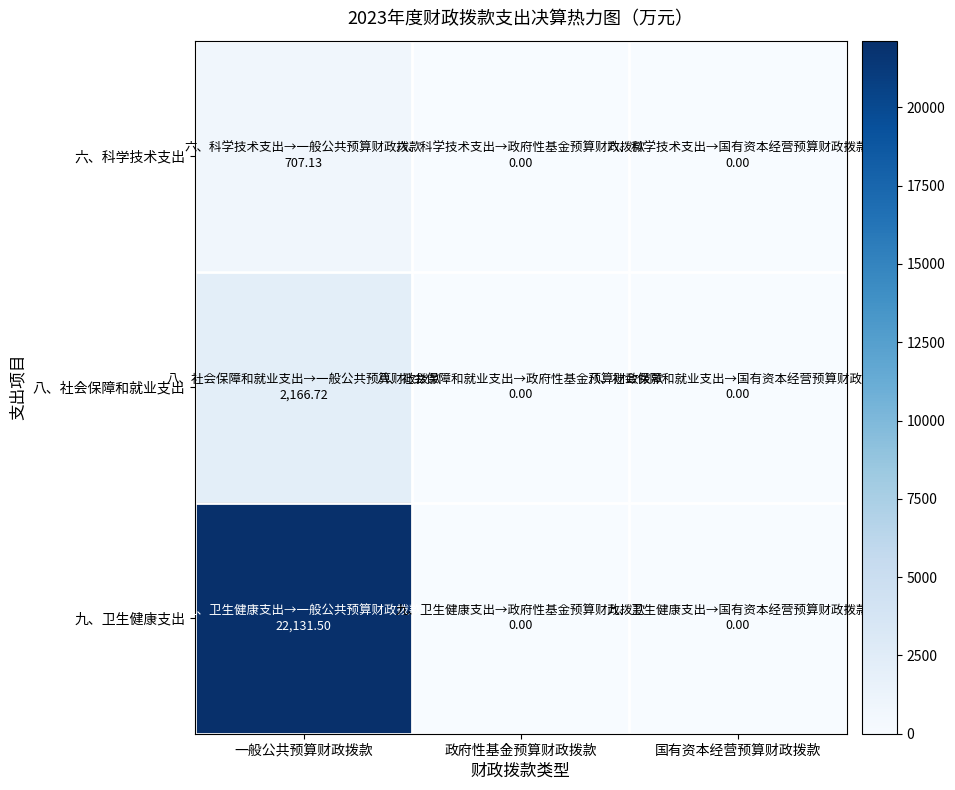

What is the spread (max minus min) of values at 一般公共预算财政拨款?

21424.4